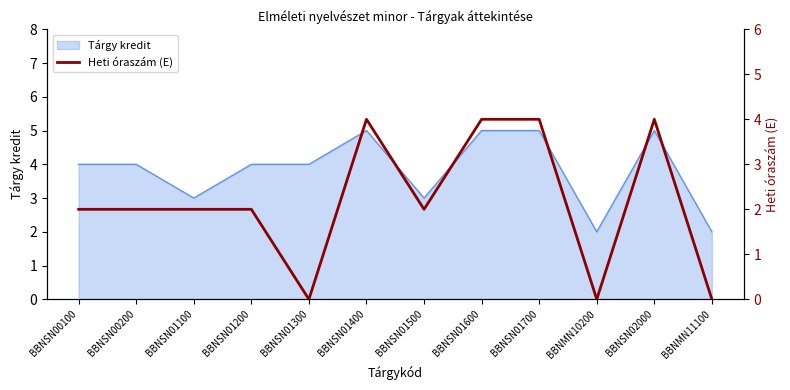

Is it true that Tárgy kredit equals 2 at BBNSN02000?

False